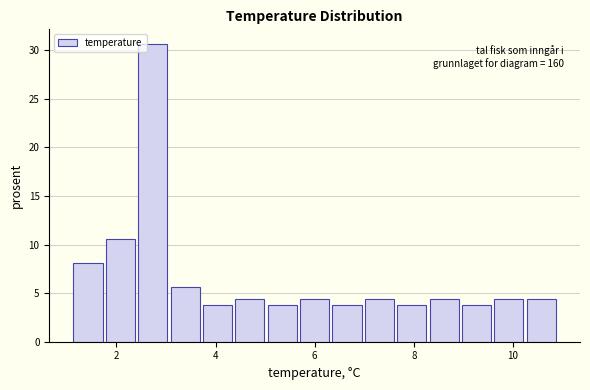

Around what value on the x-axis is the tallest bar? Give the approximate position of its centre, as read against the axis.

2.8